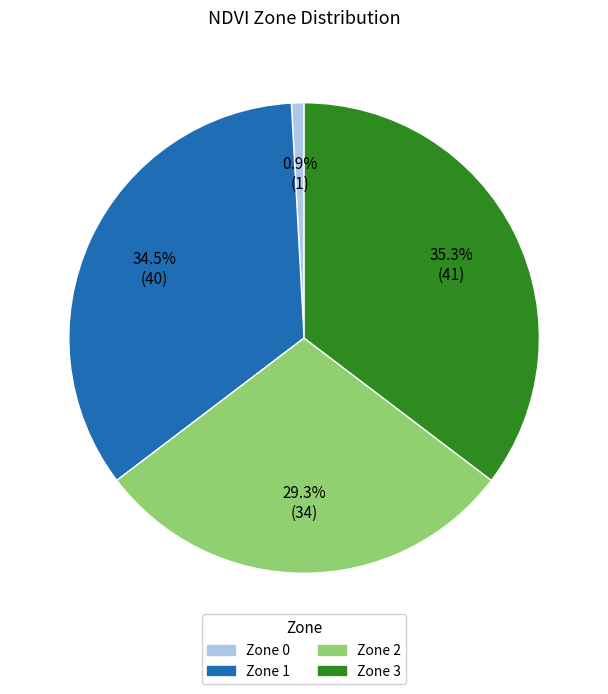

What is the largest slice in the pie chart?

Zone 3